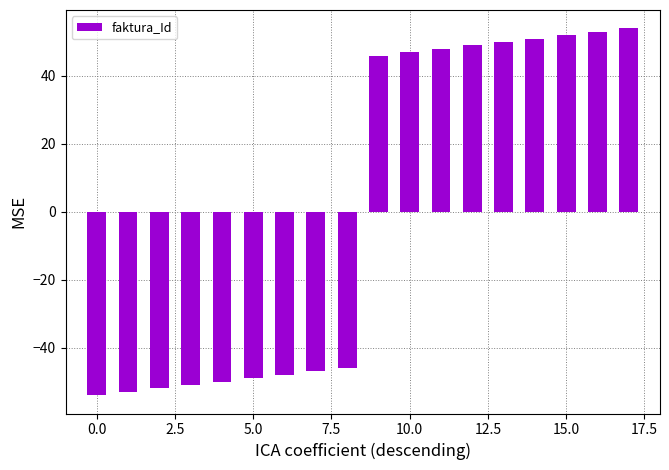

What is the greatest value displayed?

54